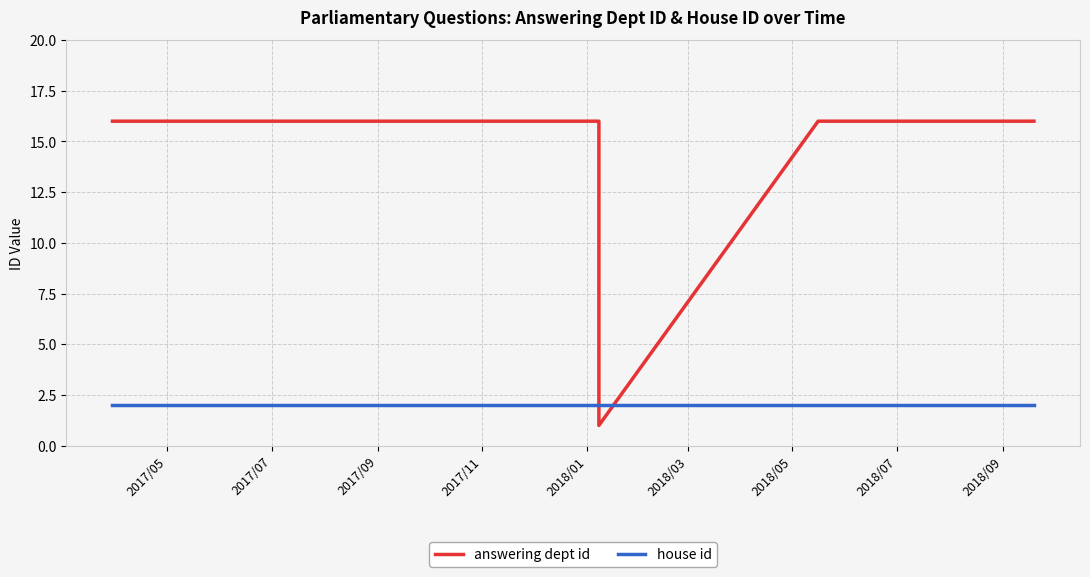

What are all the series names shown in the legend?

answering dept id, house id